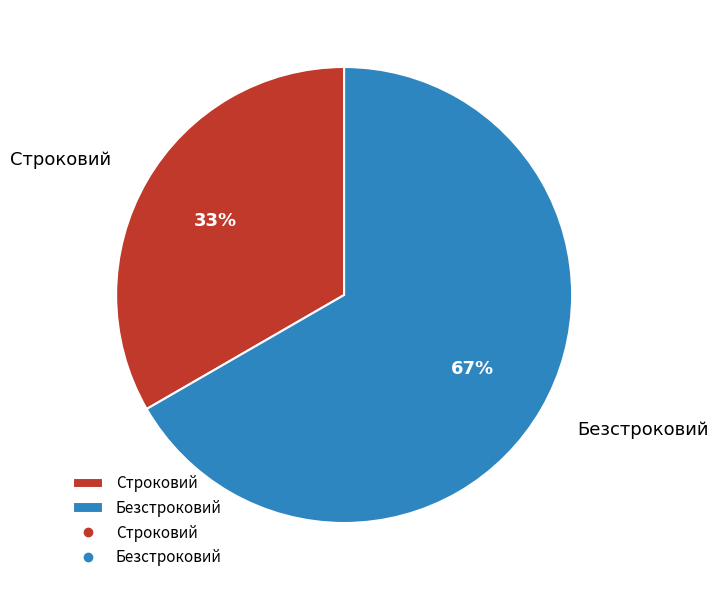

How many segments does this pie chart have?

2